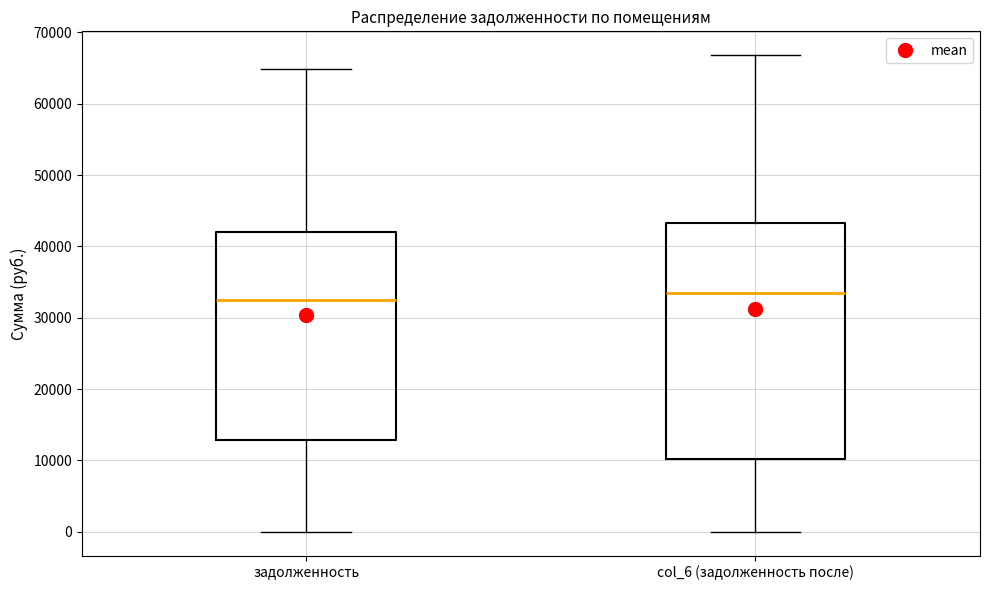

Which box's median line is the highest?

col_6 (задолженность после)